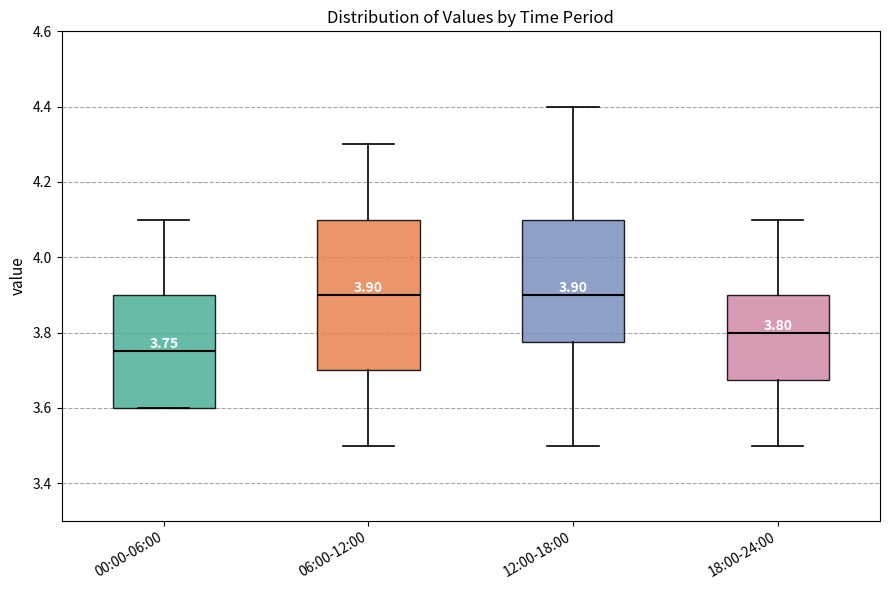

Comparing the boxes themselves (not the whiskers), which one is the tallest?

06:00-12:00